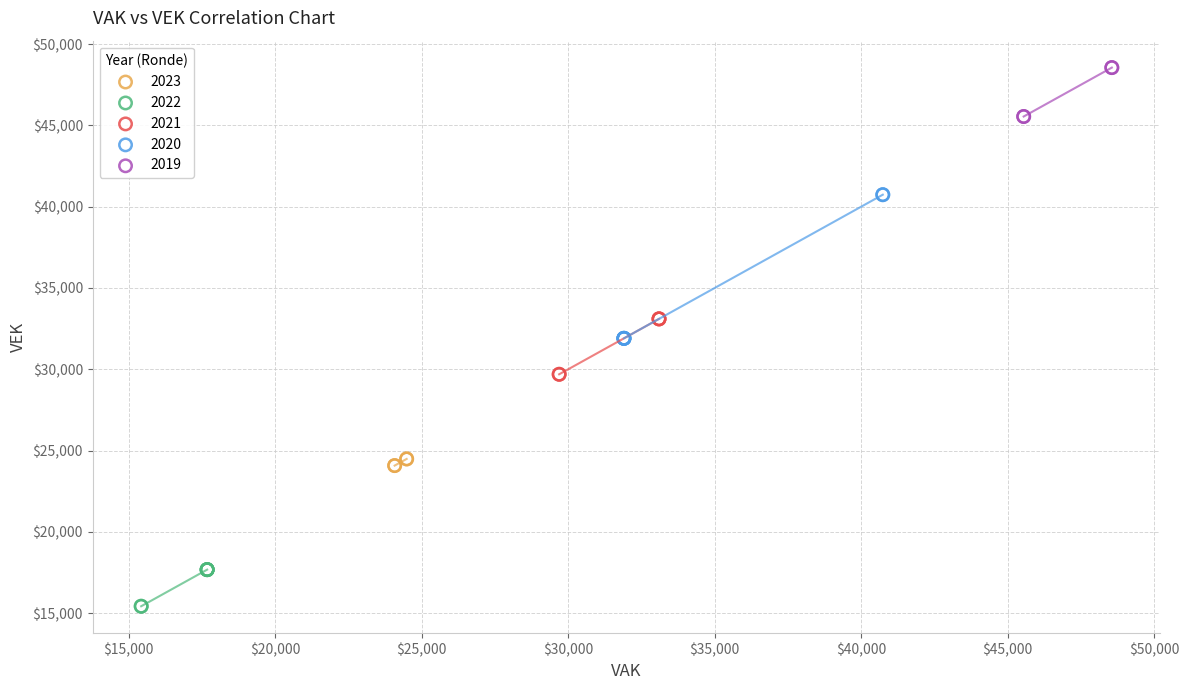

Which series contains the lowest Y value?

2022